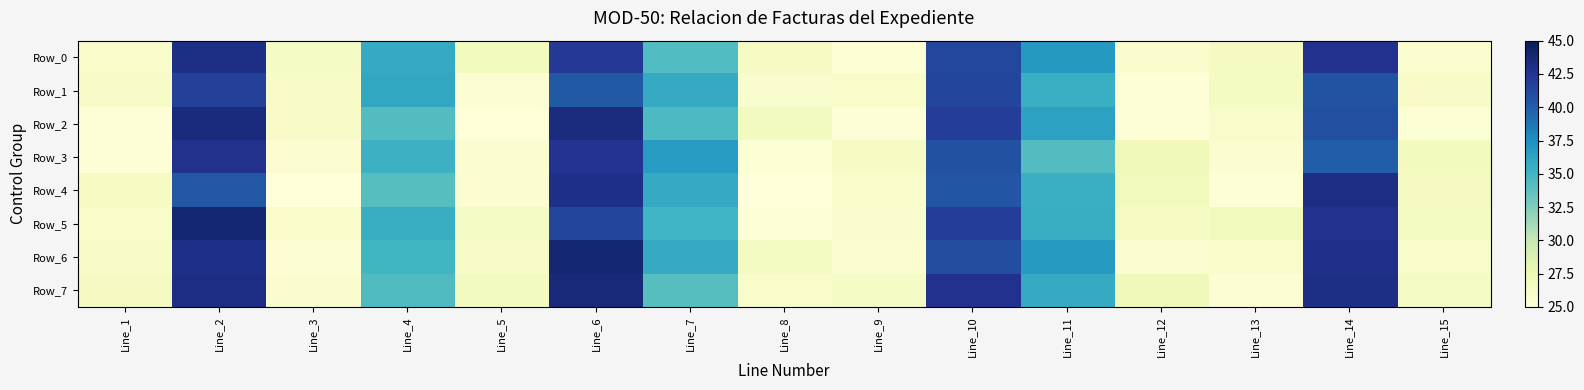

At which category is the sum across all series the highest?

Line_2